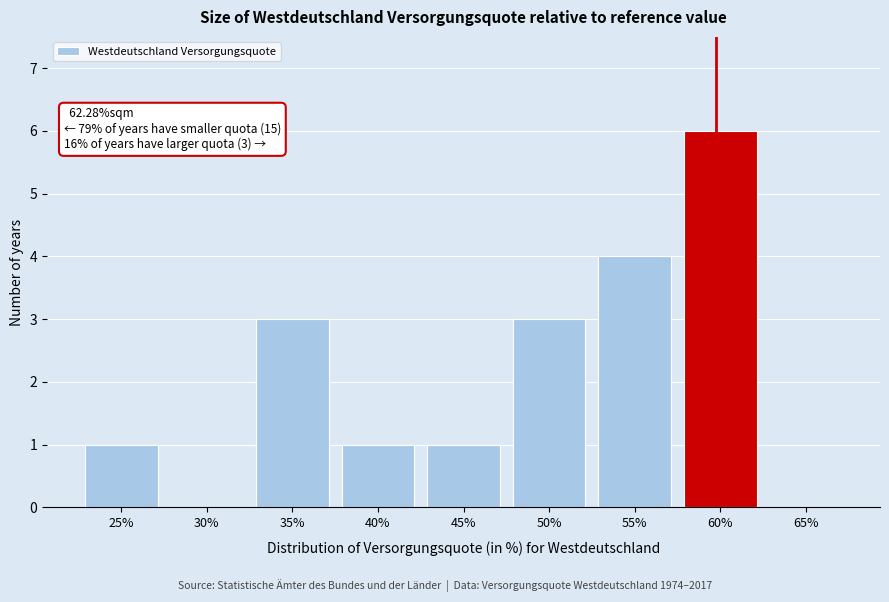

Reading left to right, list all the values displayed in this chart.

25%=1	30%=0	35%=3	40%=1	45%=1	50%=3	55%=4	60%=6	65%=0